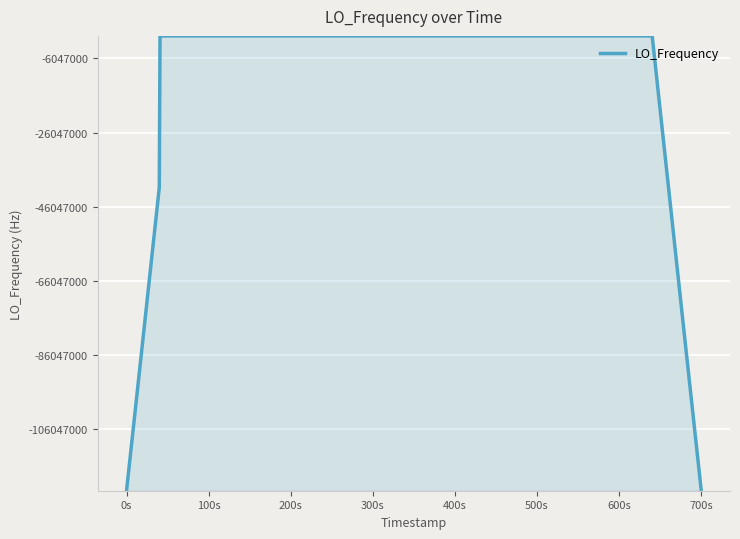

Is this an area chart (filled region under the line)?

Yes